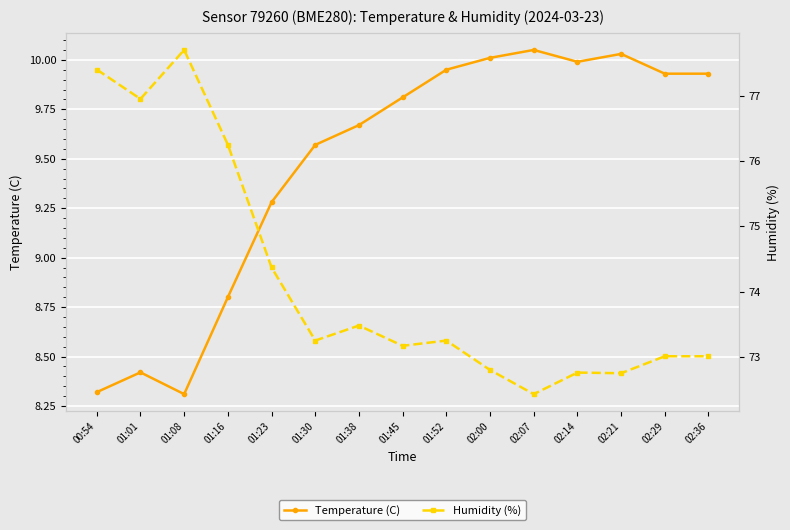

True or false: Humidity (%) has more than 0 interior local peaks.

True